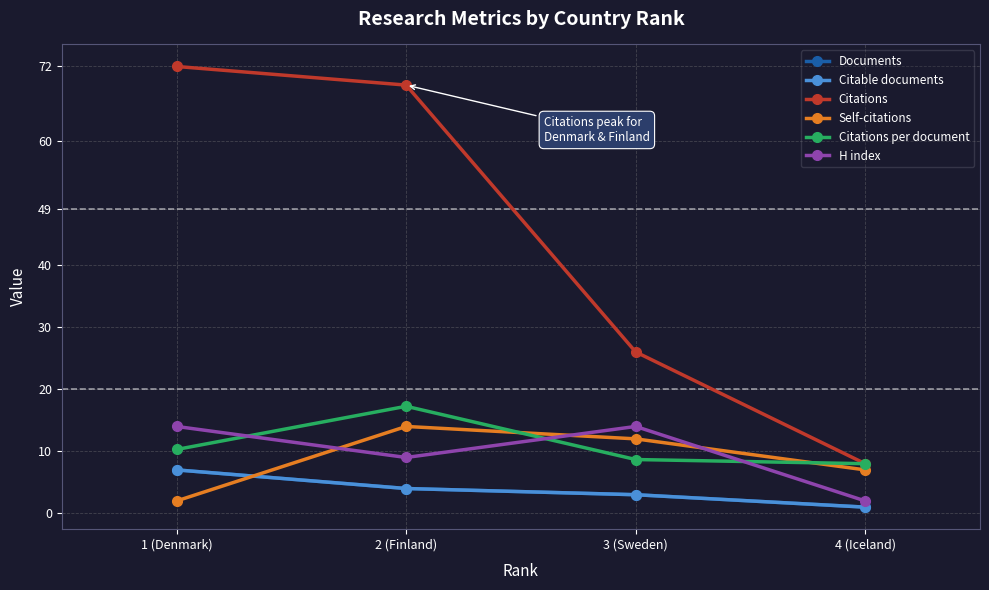

Is this an area chart (filled region under the line)?

No